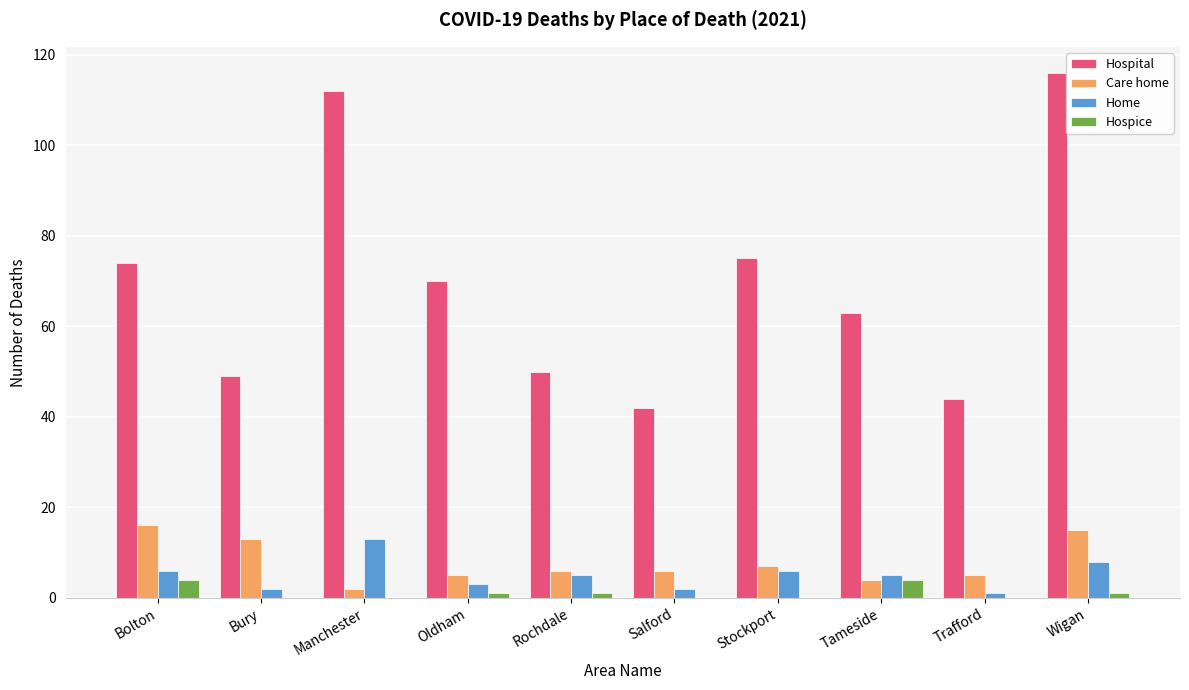

What is the maximum value for Hospice?

4